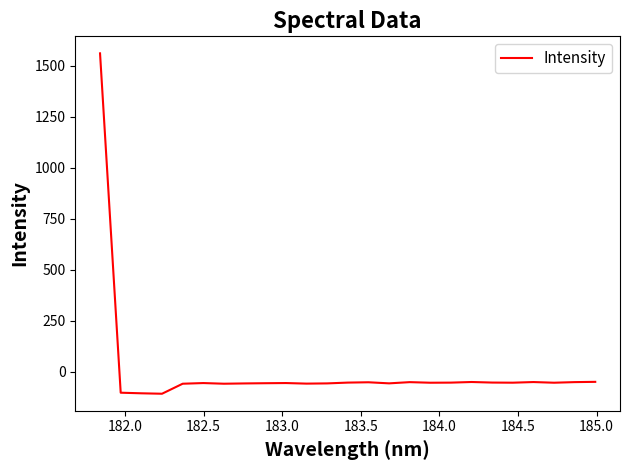

What is the difference between the maximum and minimum values?

1668.6